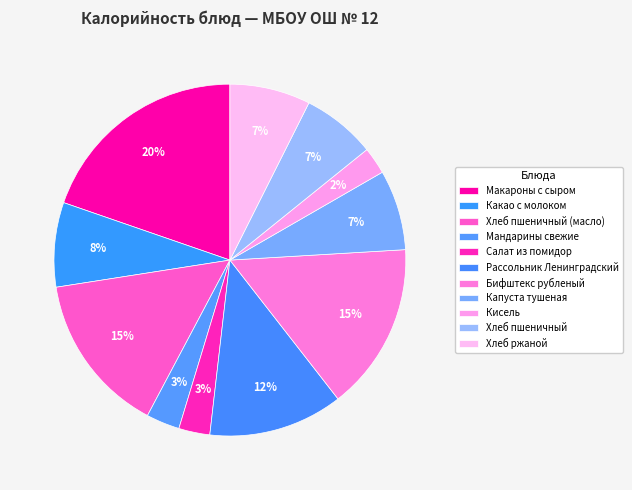

Is the sum of Мандарины свежие and Салат из помидор greater than half?

No